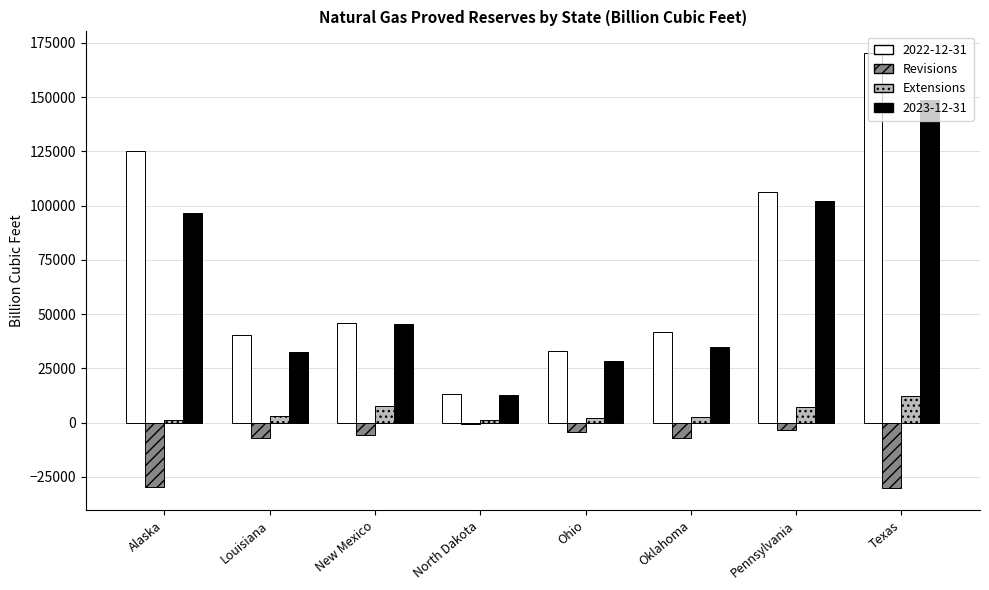

Which series has the largest total across all categories?

2022-12-31